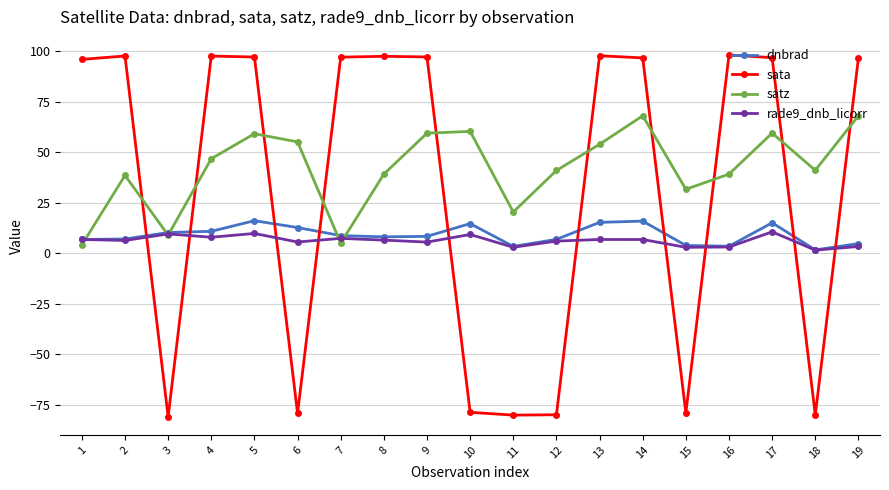

The sata series shows -79.9 at 18. True or false?

True